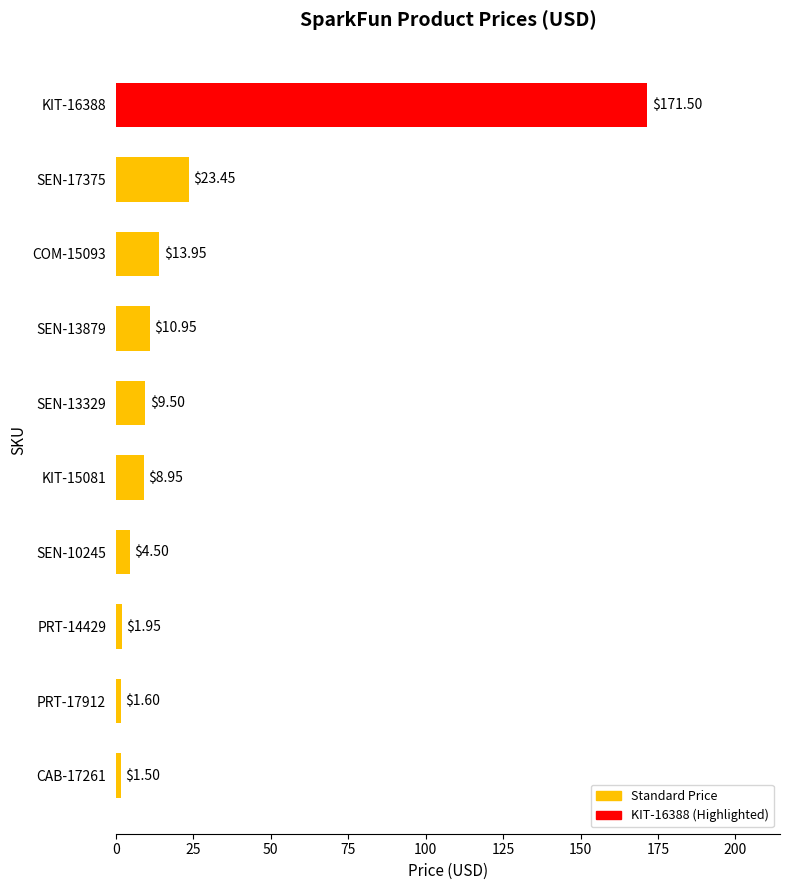

What is the difference between the maximum and minimum values?

170.0